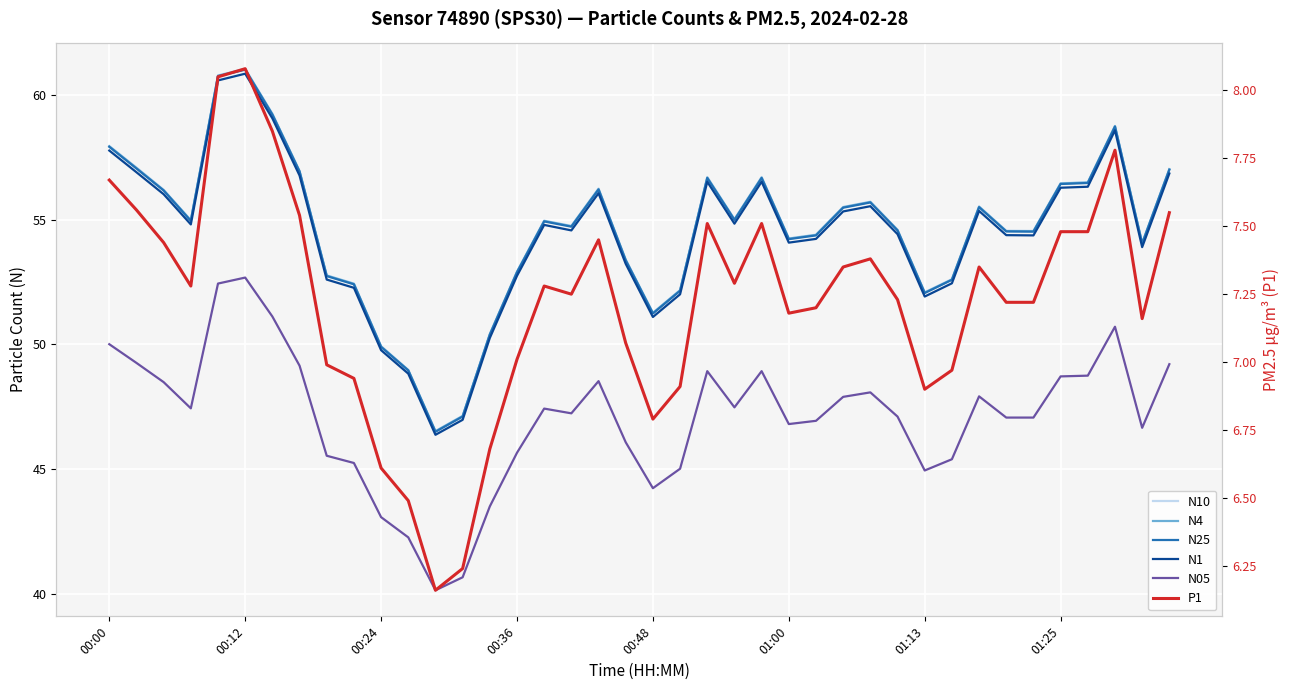

What is the highest value of the N4 series?

61.0